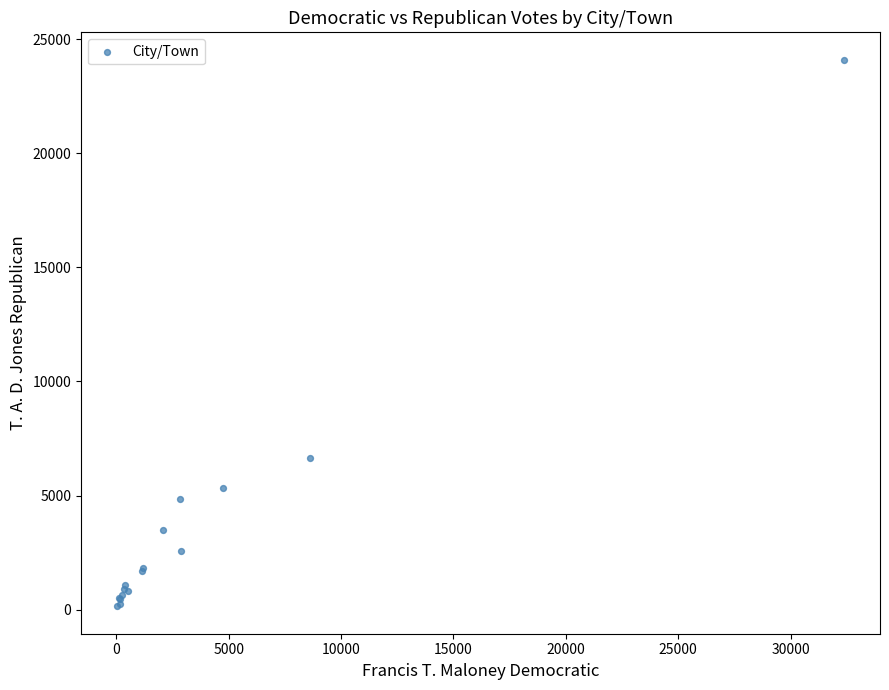

What Y value in the scatter plot is closest to 12119?

6636